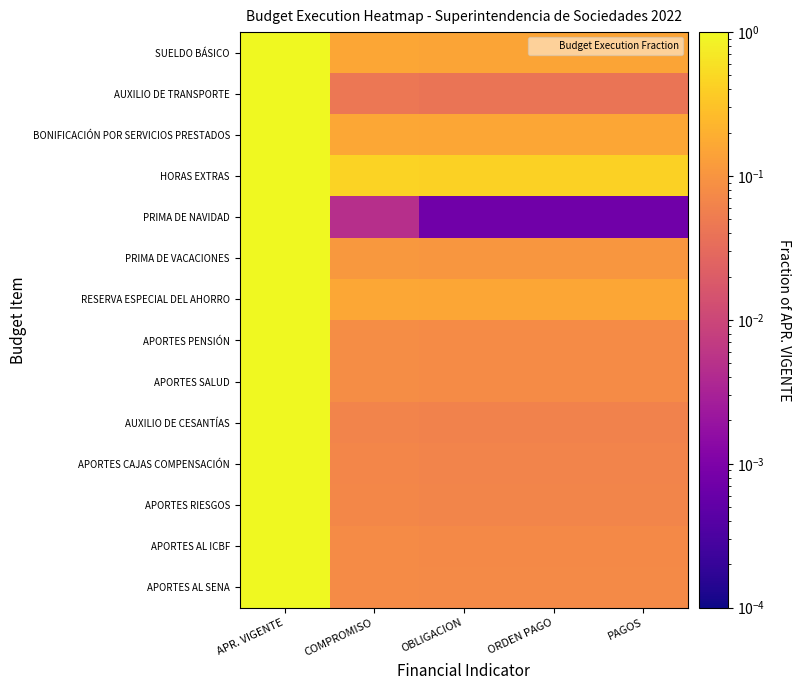

How many categories are shown in the chart?

5